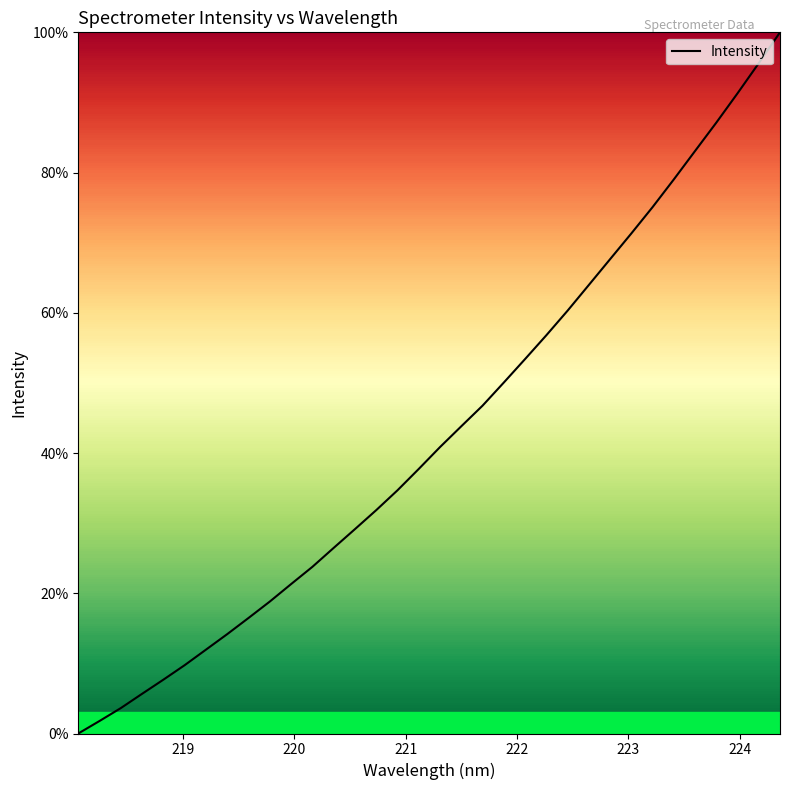

What is the average value?

43.0